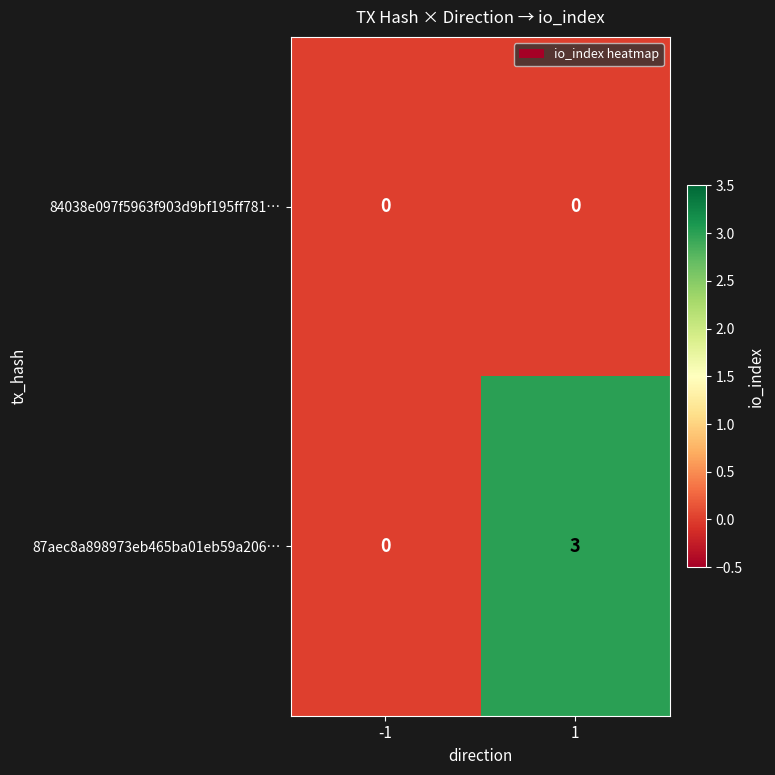

What is the maximum value shown in the chart?

3